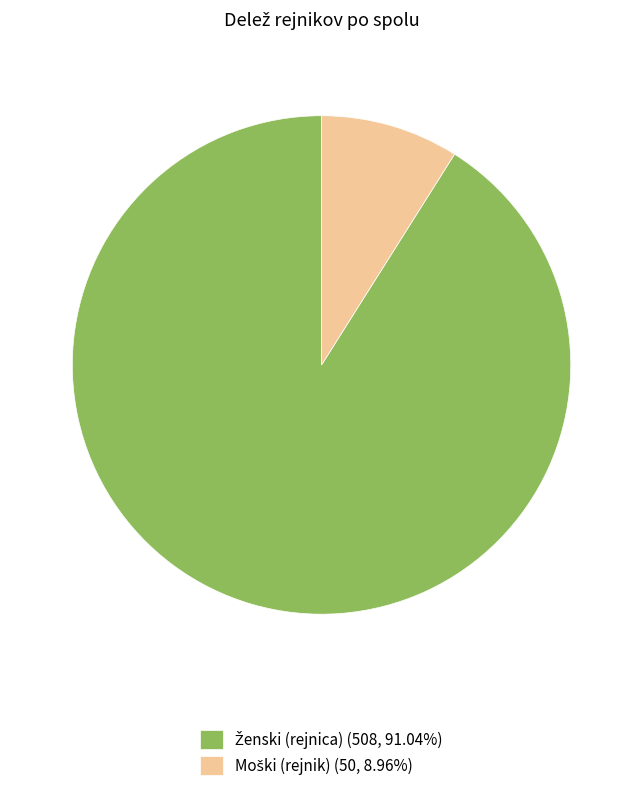

Is there a majority slice in this chart?

Yes